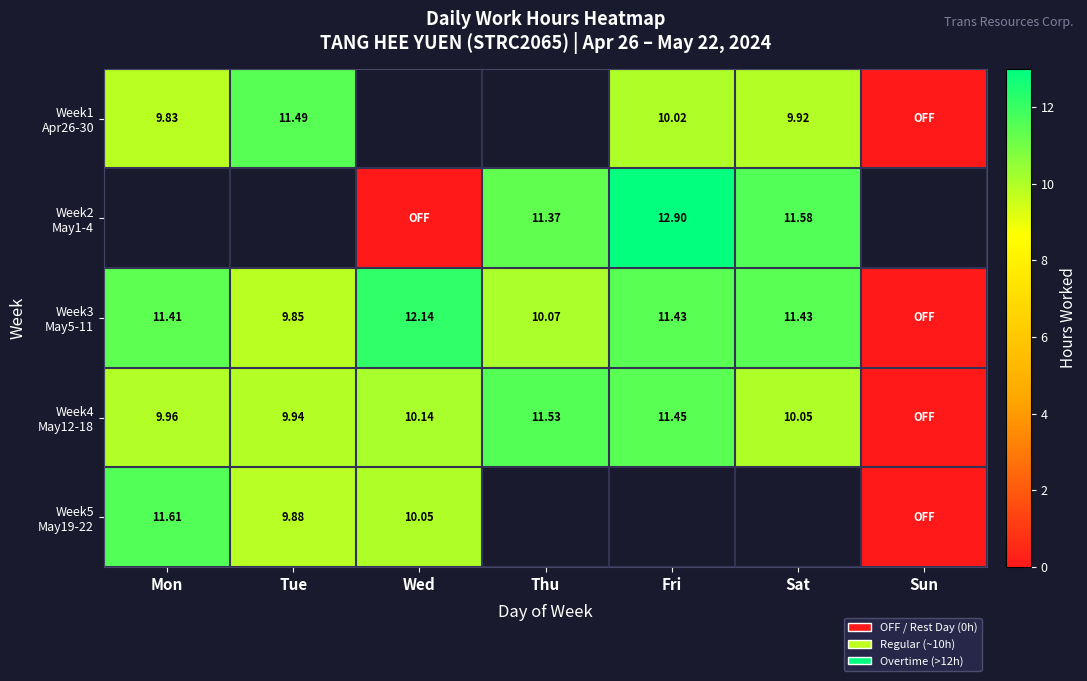

At which label is Week1 Apr26-30 closest to 5?

Mon